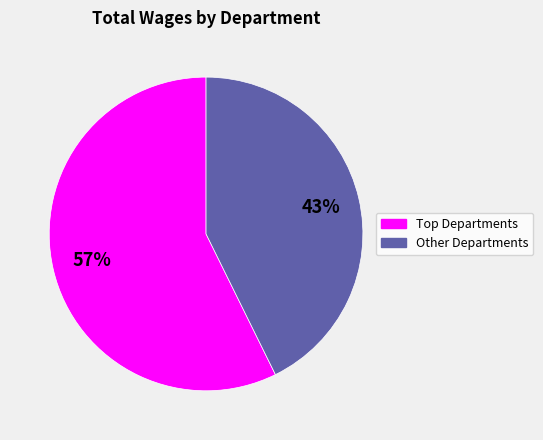

Does any single category account for the majority?

Yes